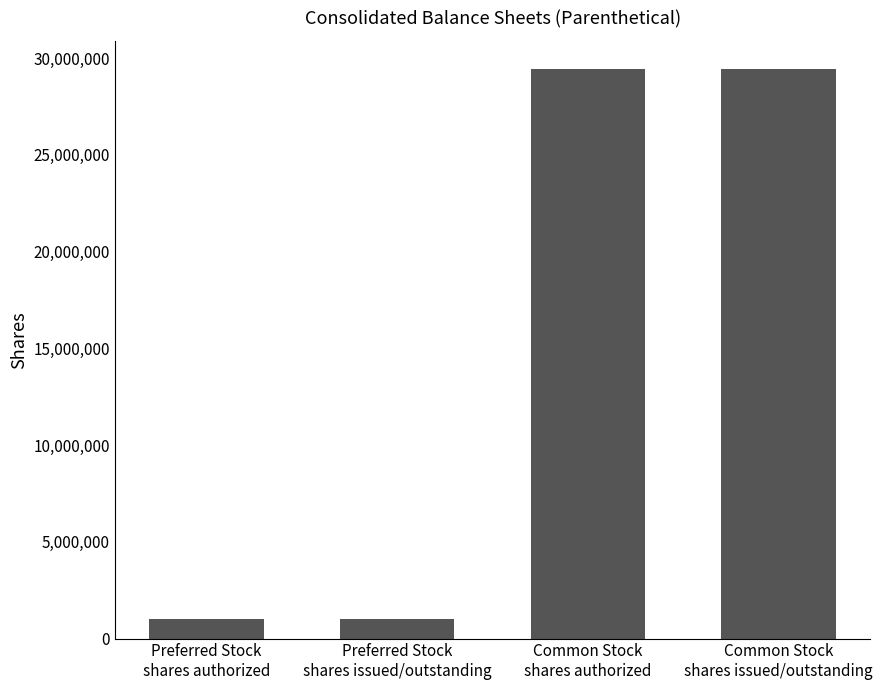

Is it true that the value at Preferred Stock
shares authorized is 1000000?

True